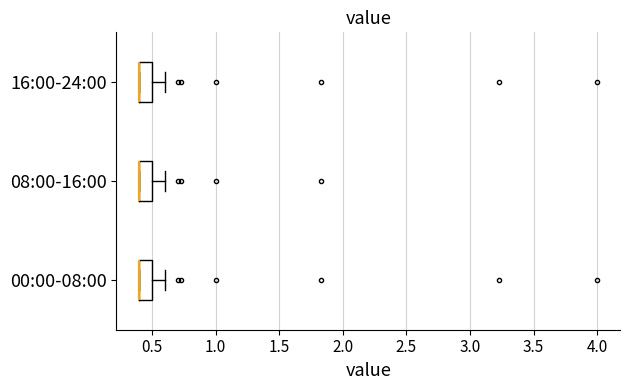

Where is the left edge of the box for 16:00-24:00 on the x-axis? The values are not printed on the chart, so give them approximately, as read against the axis.

0.4